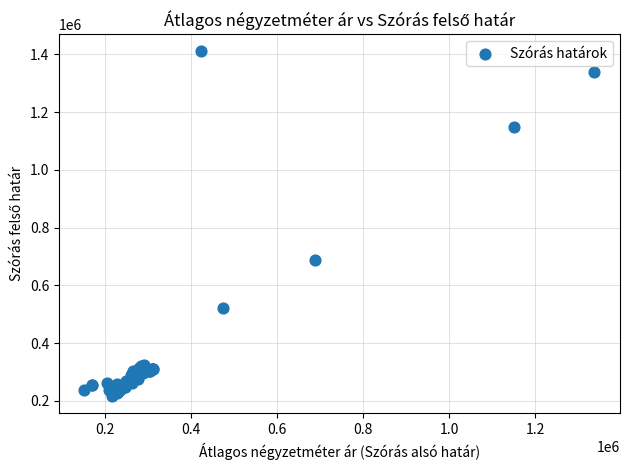

What Y value in the scatter plot is closest to 813440?

688917